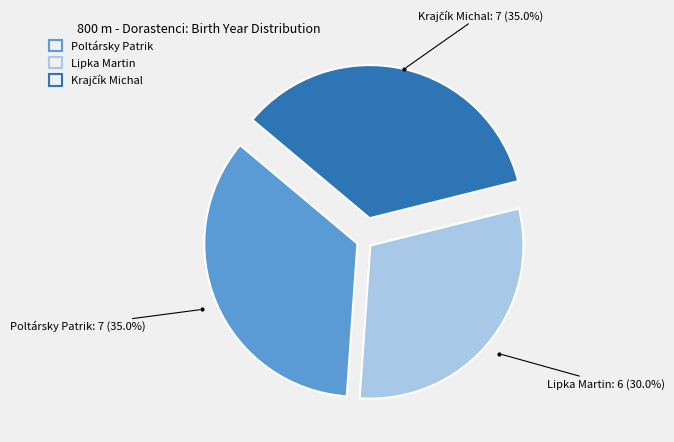

What percentage do Lipka Martin and Poltársky Patrik together represent?

65.0%